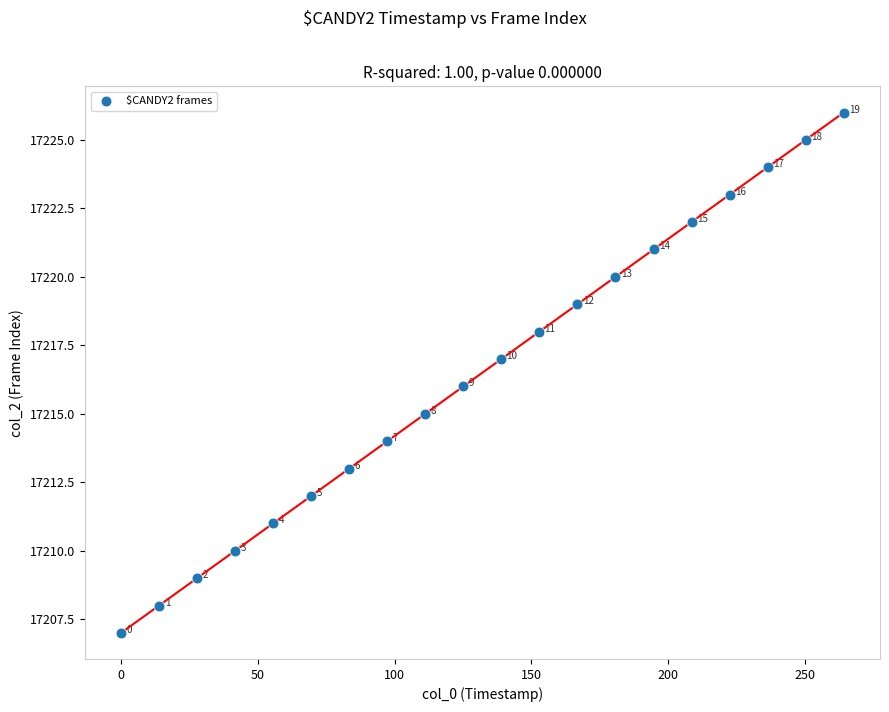

What is the range of Y values (max minus min)?

19